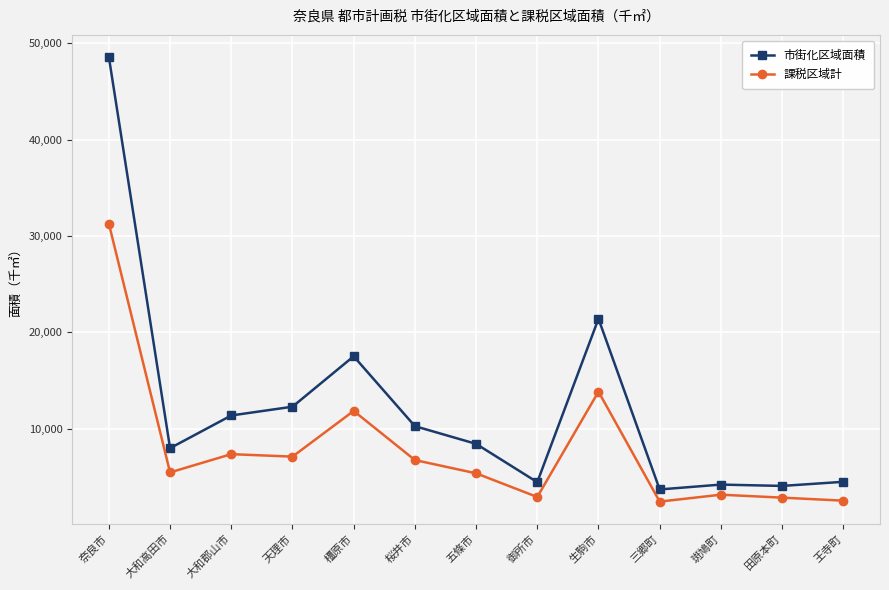

What is the average value of the 市街化区域面積 series?

12196